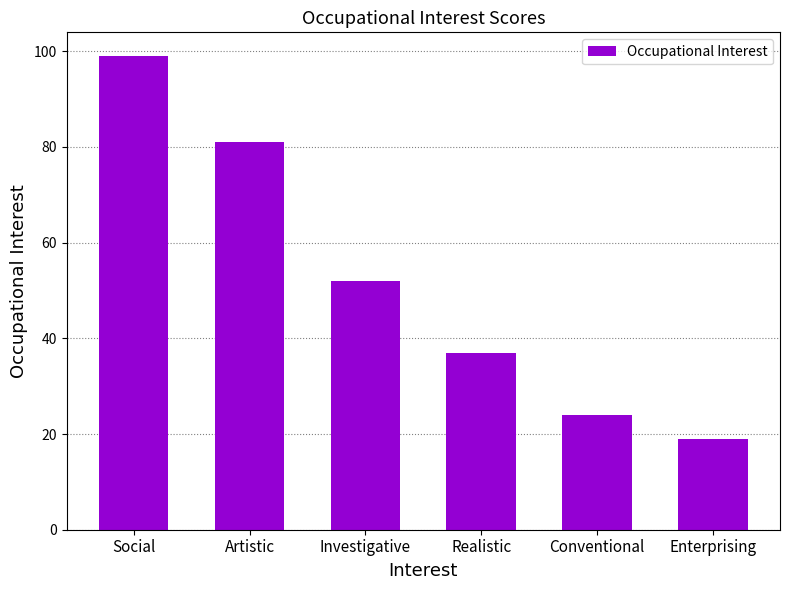

What is the value of the 4th bar from the left?

37